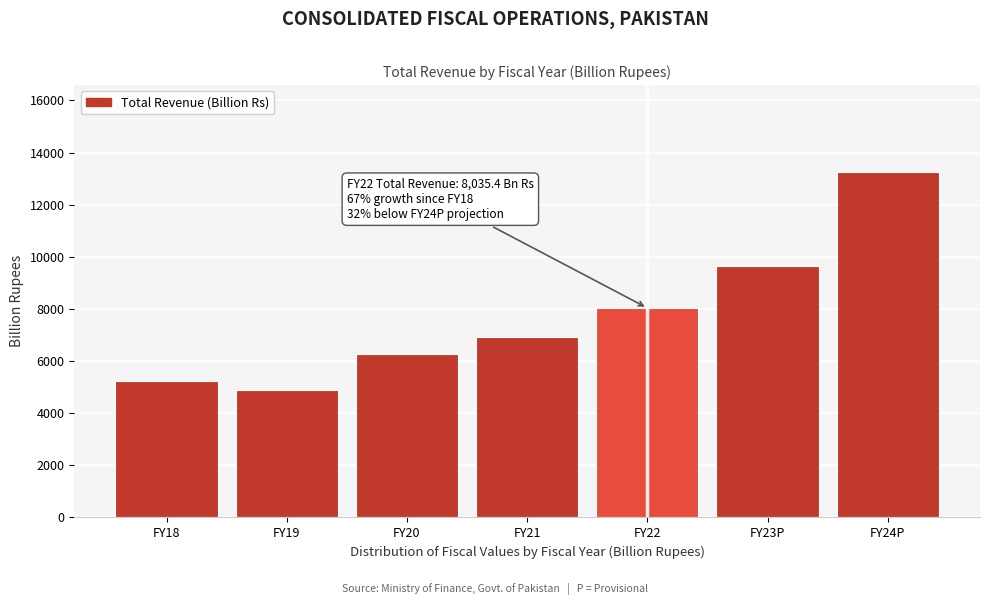

Reading right to left, transcribe all the data shown in this chart.

13269.0	9633.5	8035.4	6903.4	6272.2	4900.7	5228.0